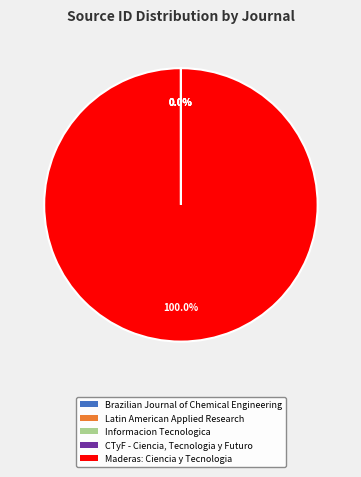

Which category has the biggest portion of the pie?

Maderas: Ciencia y Tecnologia